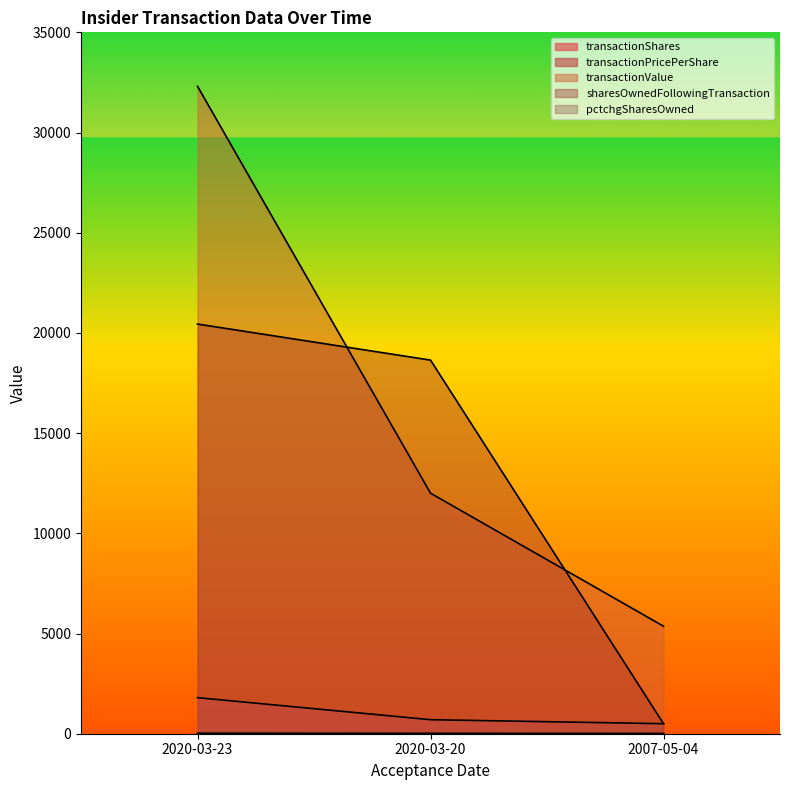

What is the average value of the sharesOwnedFollowingTransaction series?

13196.0